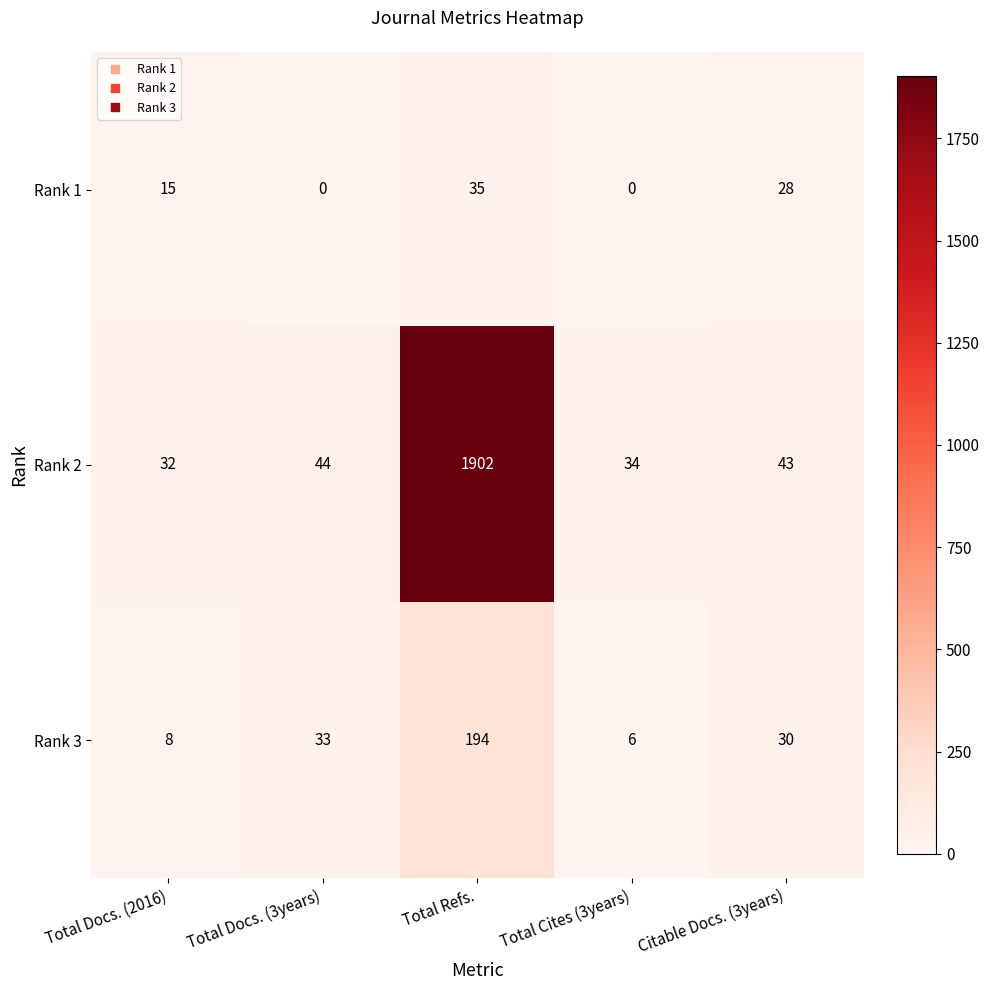

What is the difference between the maximum and minimum values in the Rank 2 series?

1870